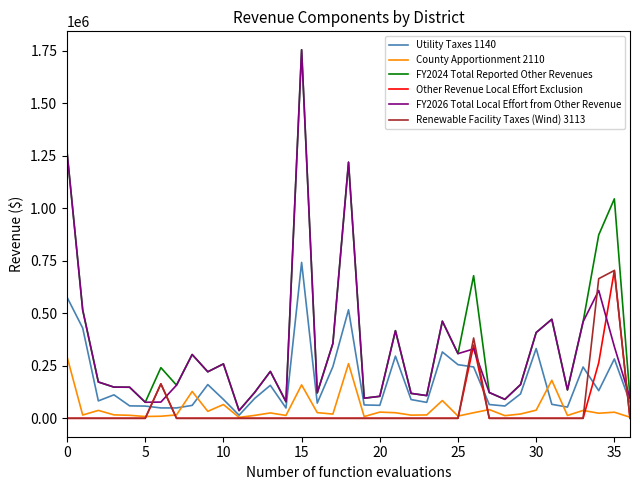

Count the number of data series in this chart.

6